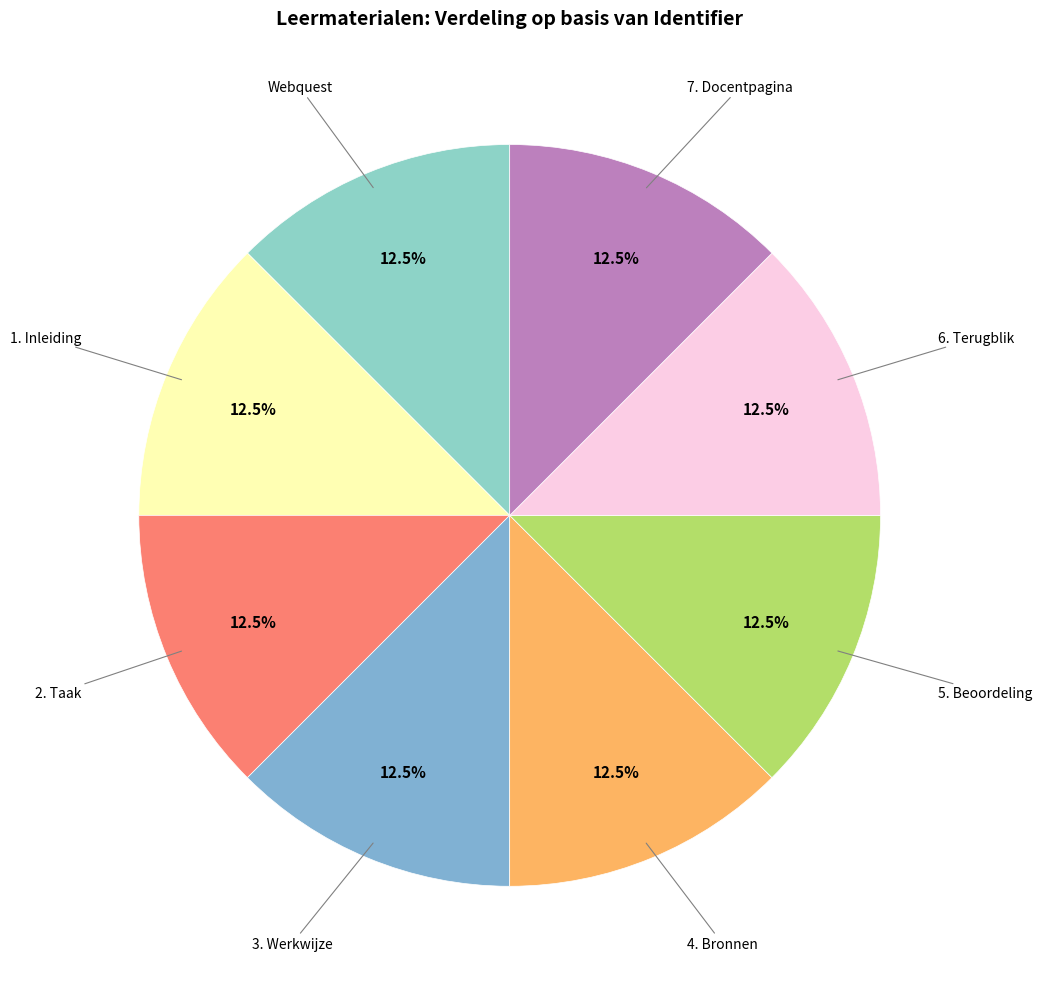

How many segments does this pie chart have?

8